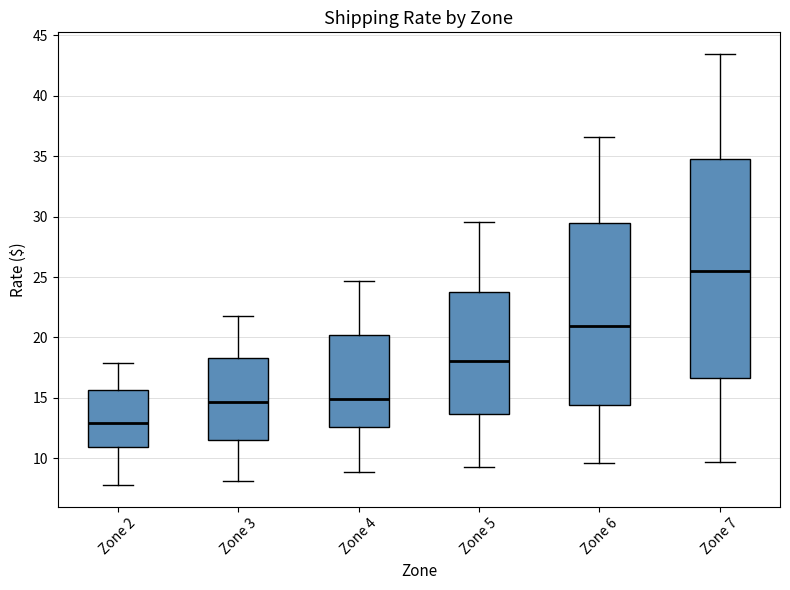

Comparing the boxes themselves (not the whiskers), which one is the tallest?

Zone 7